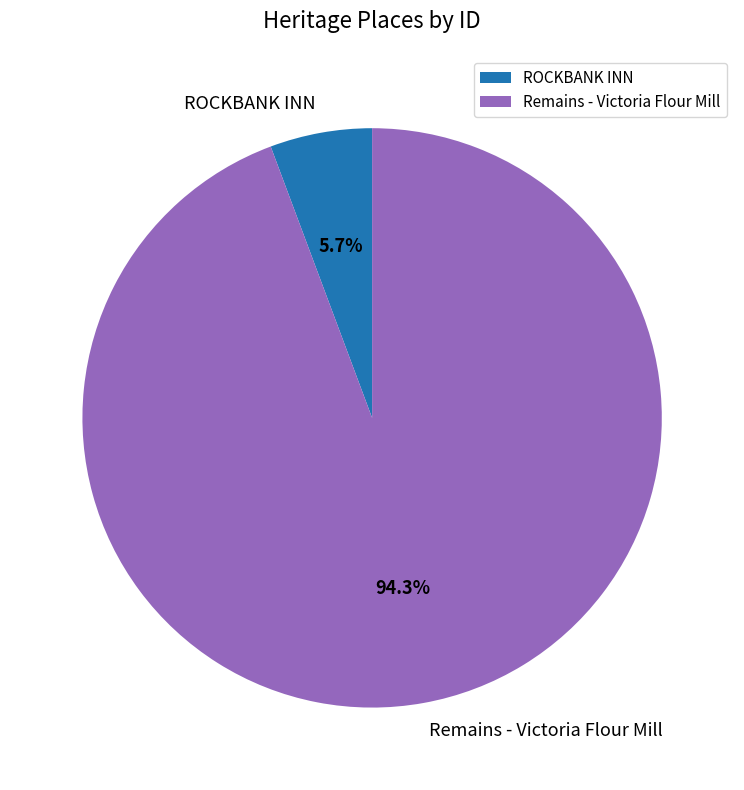

Approximately how many times larger is the value at ROCKBANK INN compared to Remains - Victoria Flour Mill?

0.1